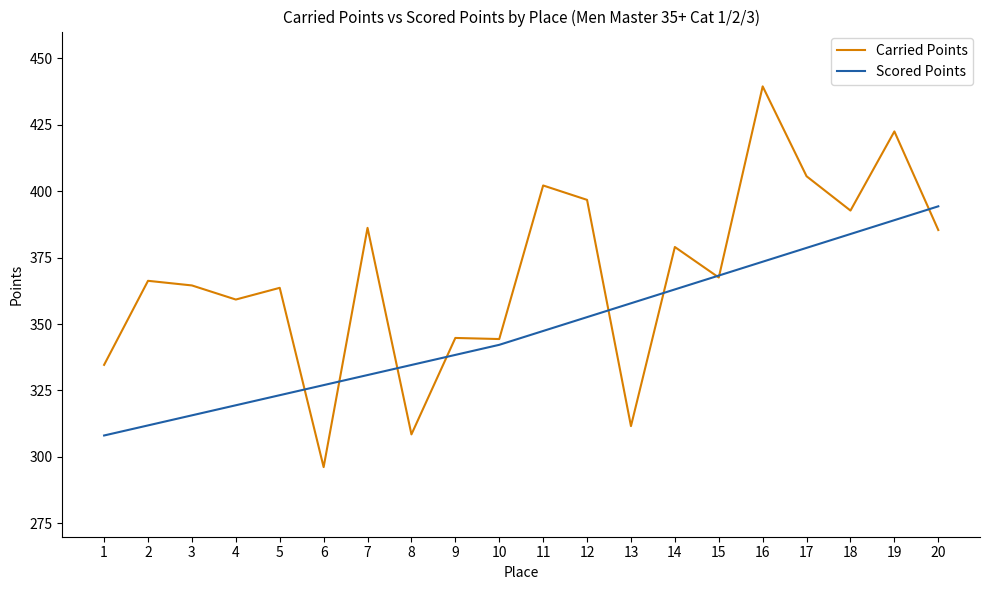

How many values in the Carried Points series exceed 367?

10